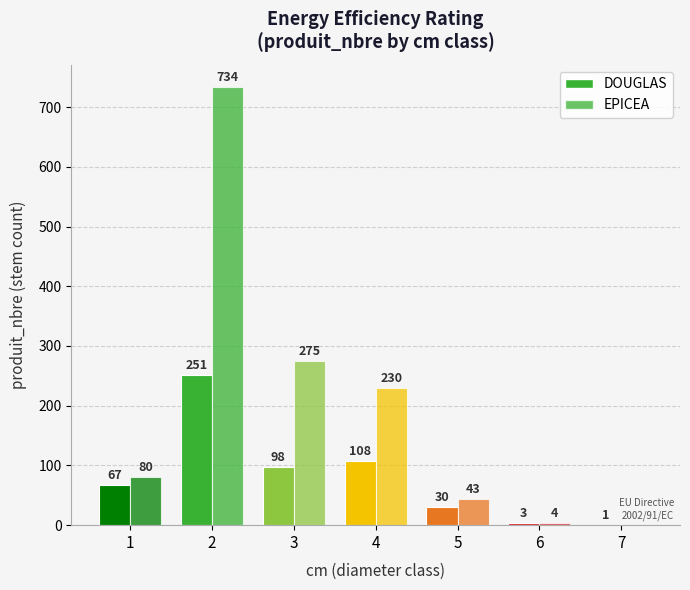

What is the sum of all EPICEA values?

1366